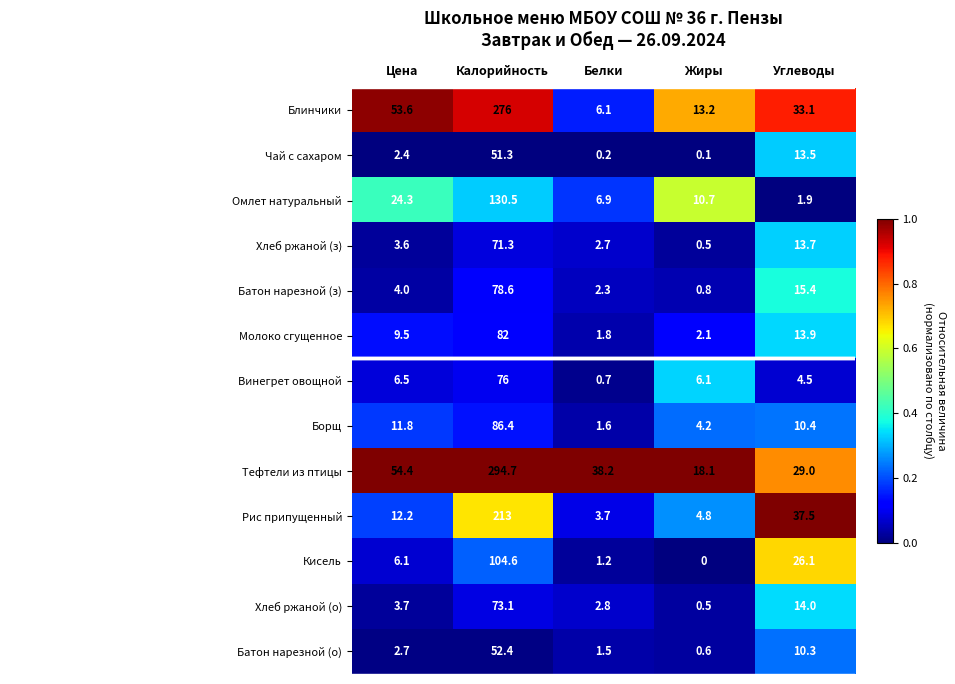

Which label corresponds to the smallest value in the chart?

Жиры